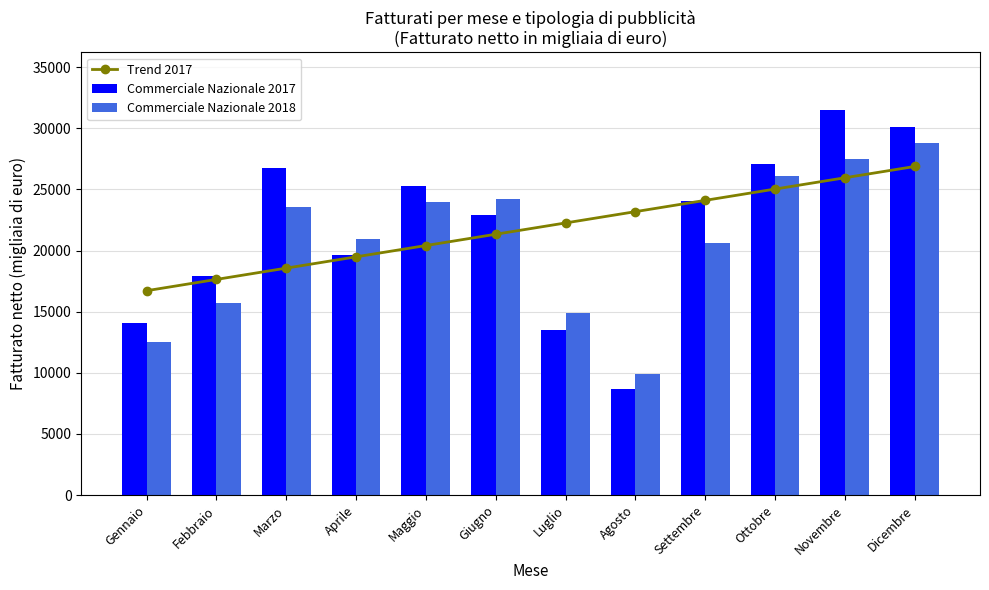

The value of Commerciale Nazionale 2017 at Giugno is 22926.6. True or false?

True